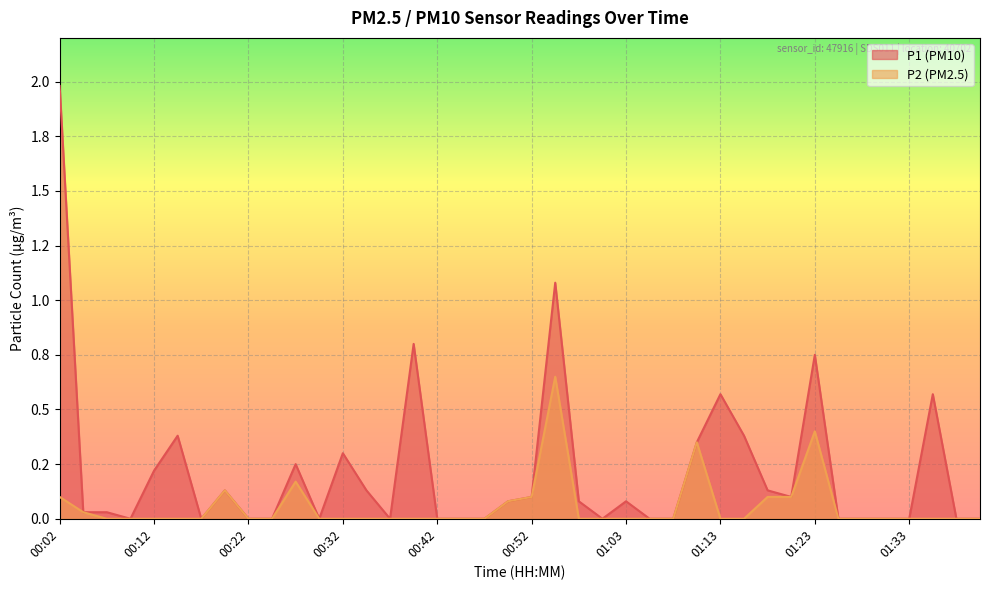

The P1 series shows 0.8 at 00:40. True or false?

True